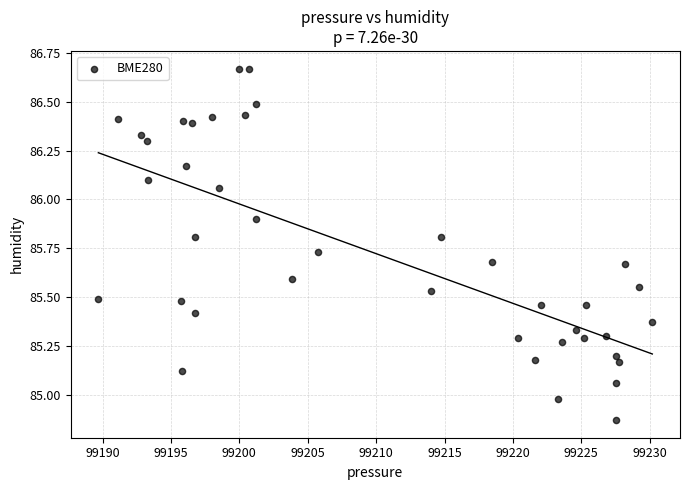

What is the range of Y values (max minus min)?

1.8